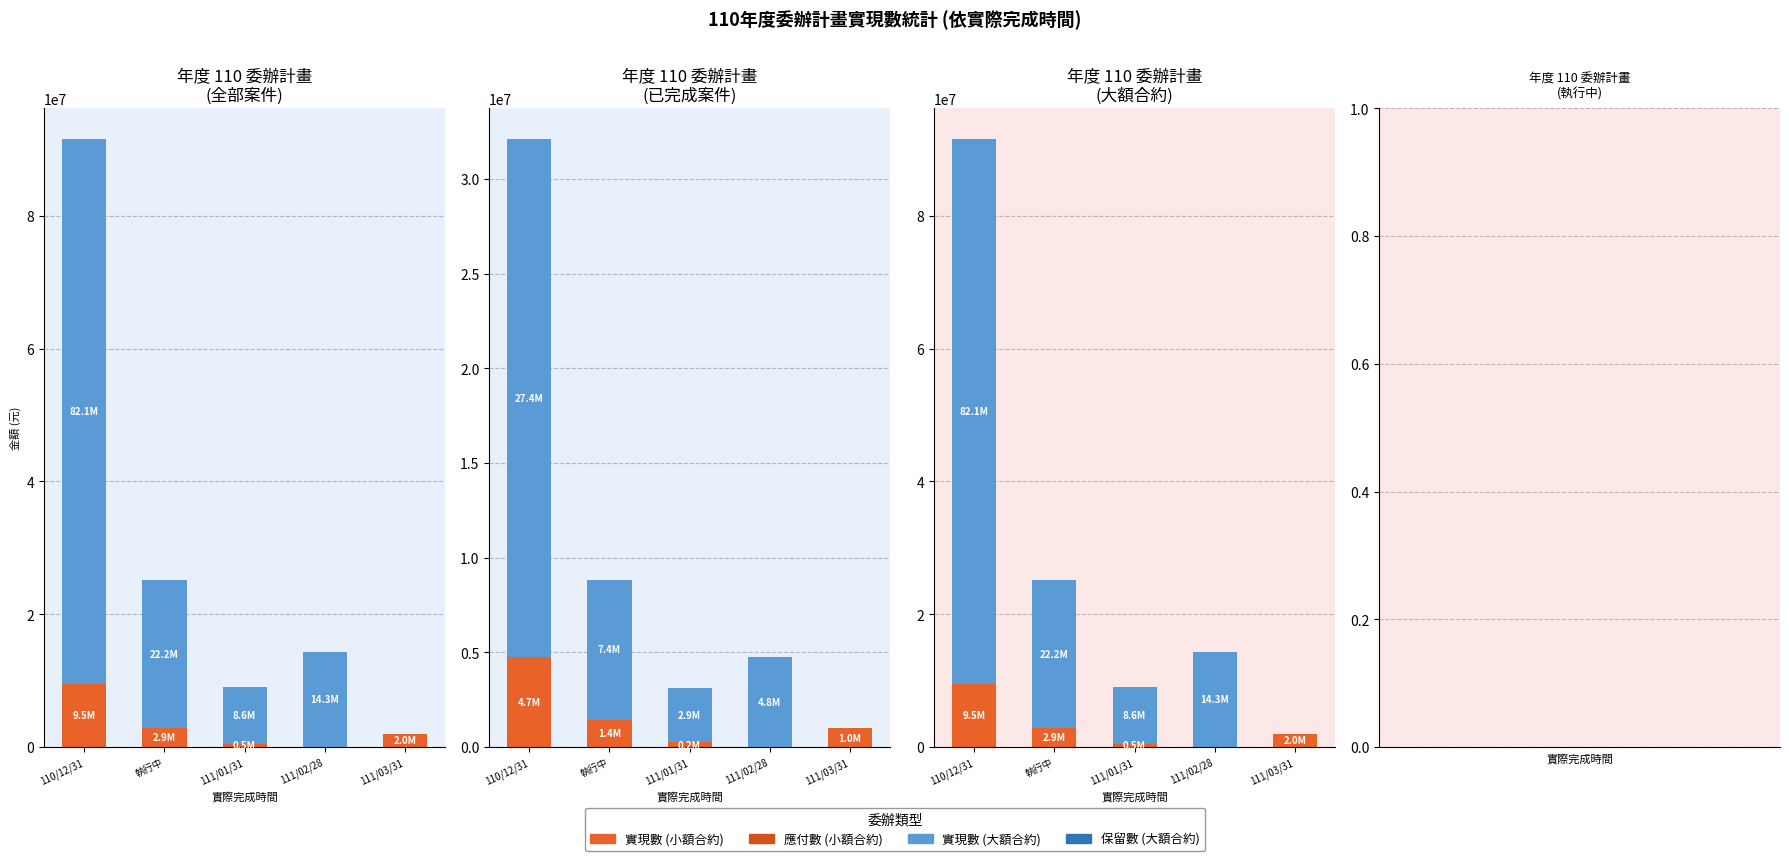

What is the sum of all 實現數 (大額) values?

127300238